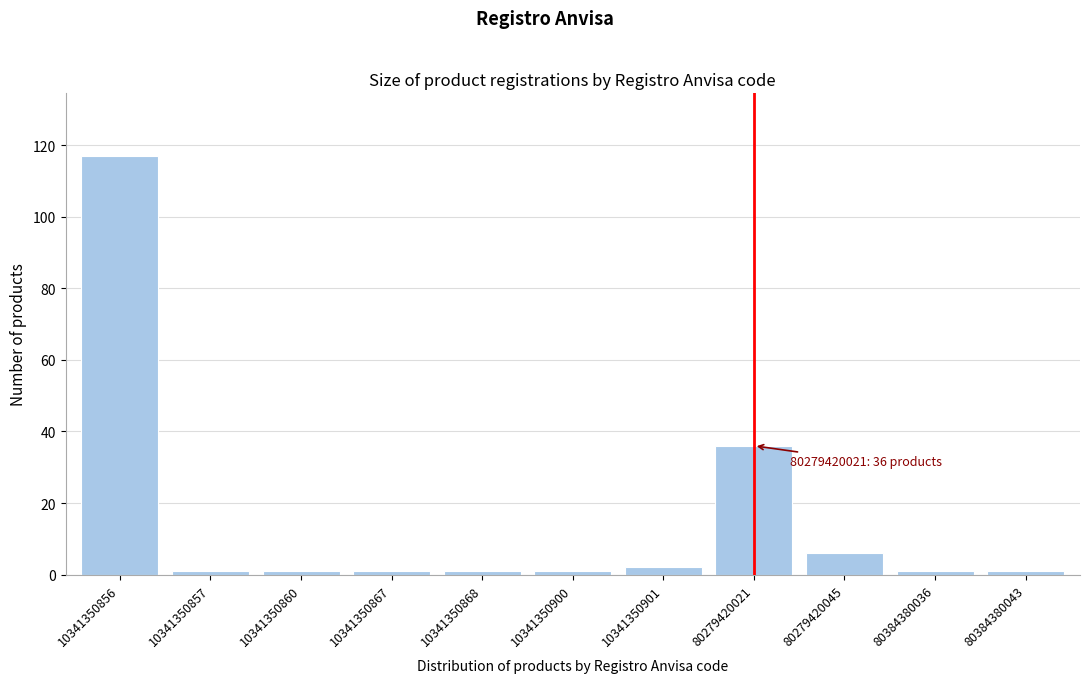

Reading left to right, what are all the values shown in this chart?

117	1	1	1	1	1	2	36	6	1	1